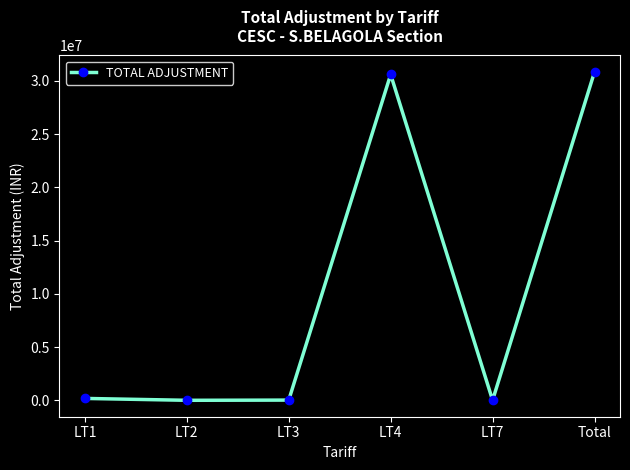

Count the number of values greater than 186400.

3